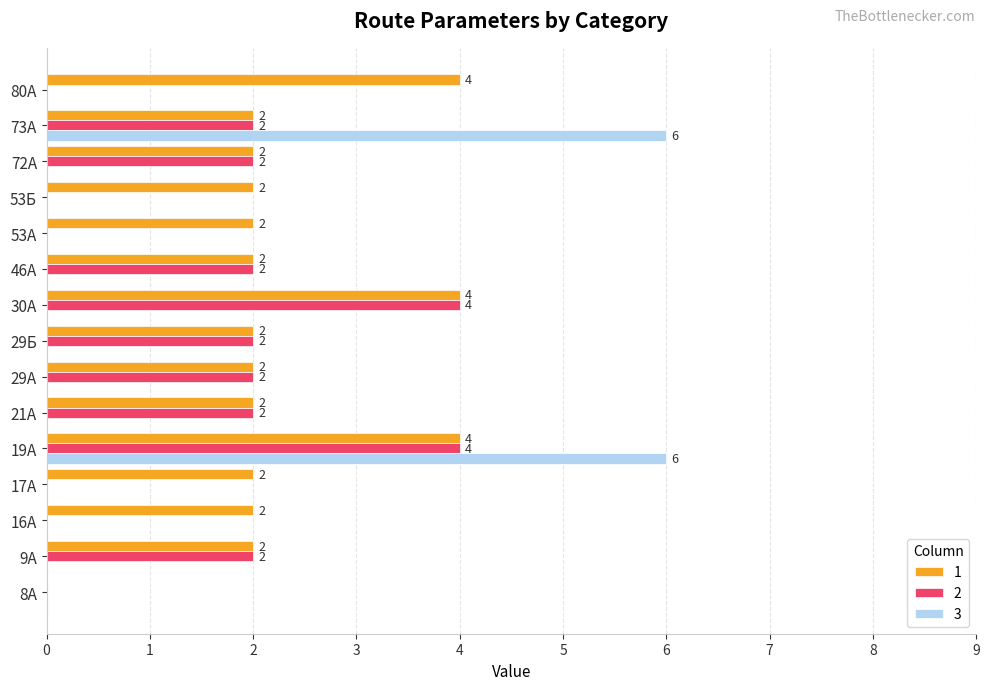

What is the total value across all series at 21А?

4